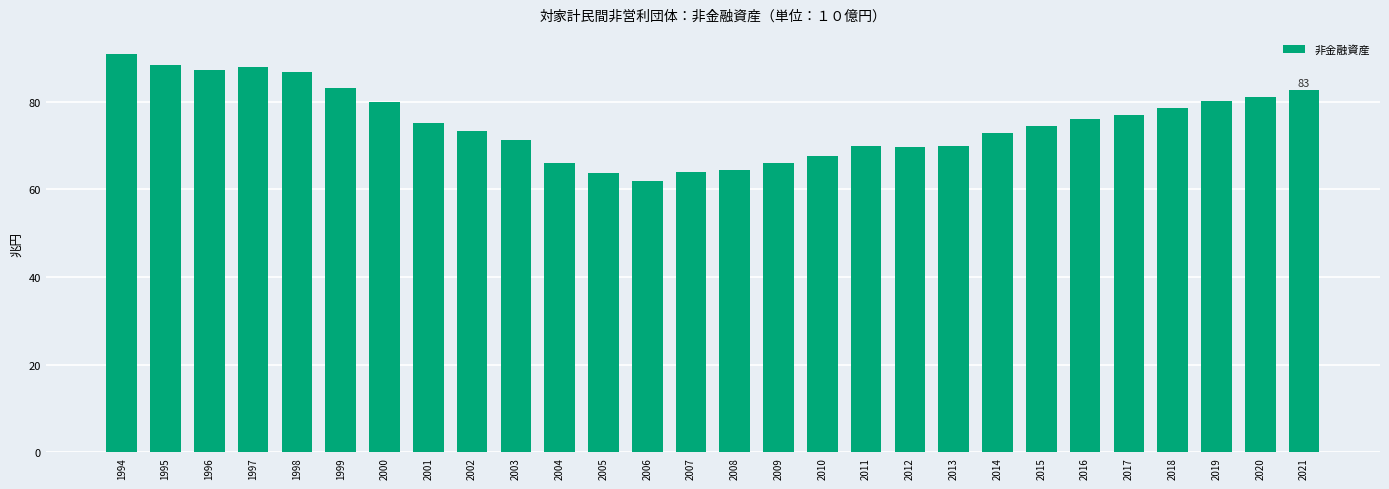

Which label corresponds to the smallest value in the chart?

2006